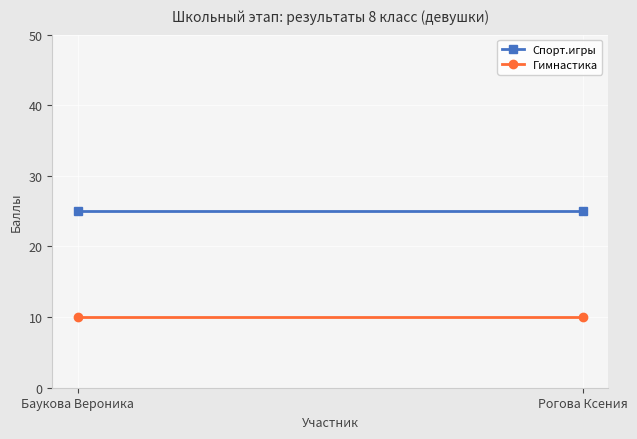

Read the Гимнастика value at Рогова Ксения.

10